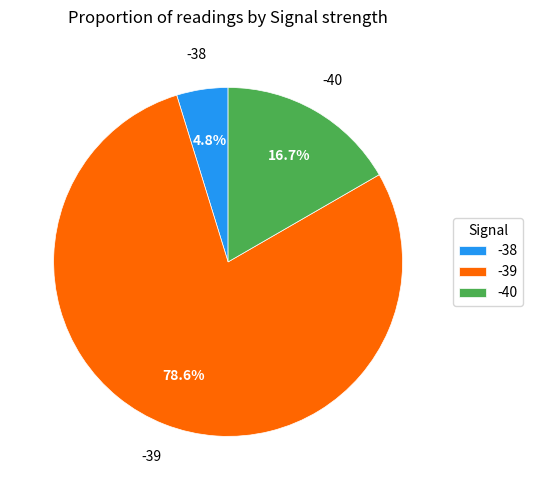

Which has a higher value, -38 or -40?

-40